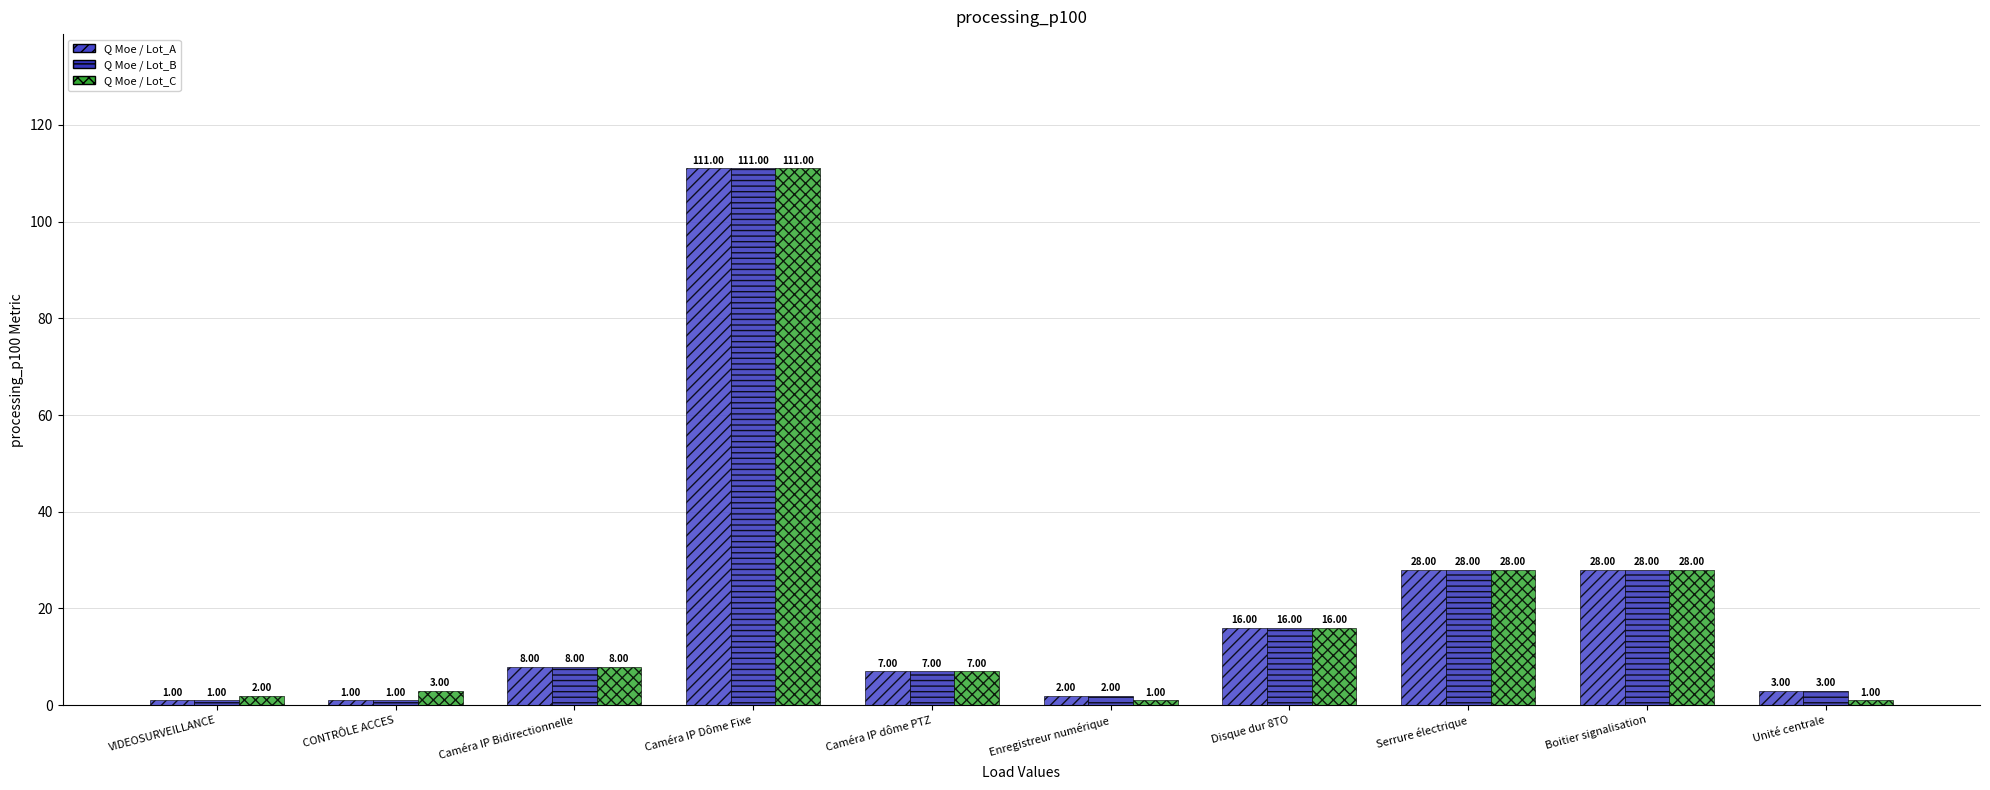

What is the sum of all Q Moe / Lot_A values?

205